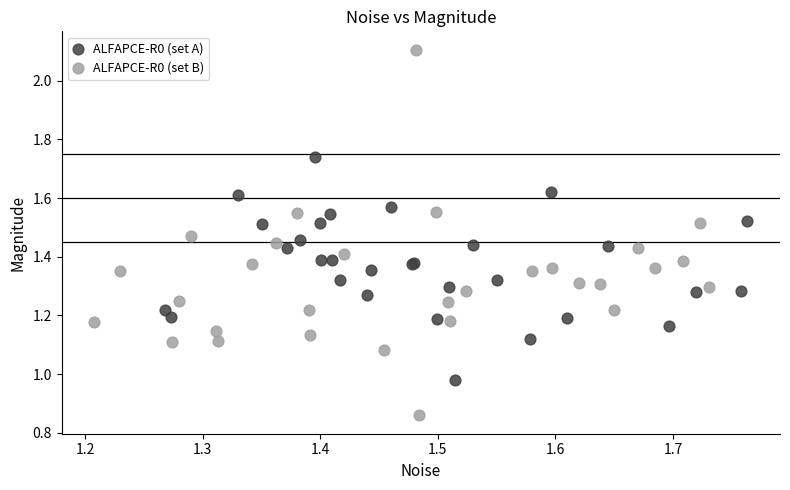

Which series reaches the maximum Y coordinate?

ALFAPCE-R0 (set B)